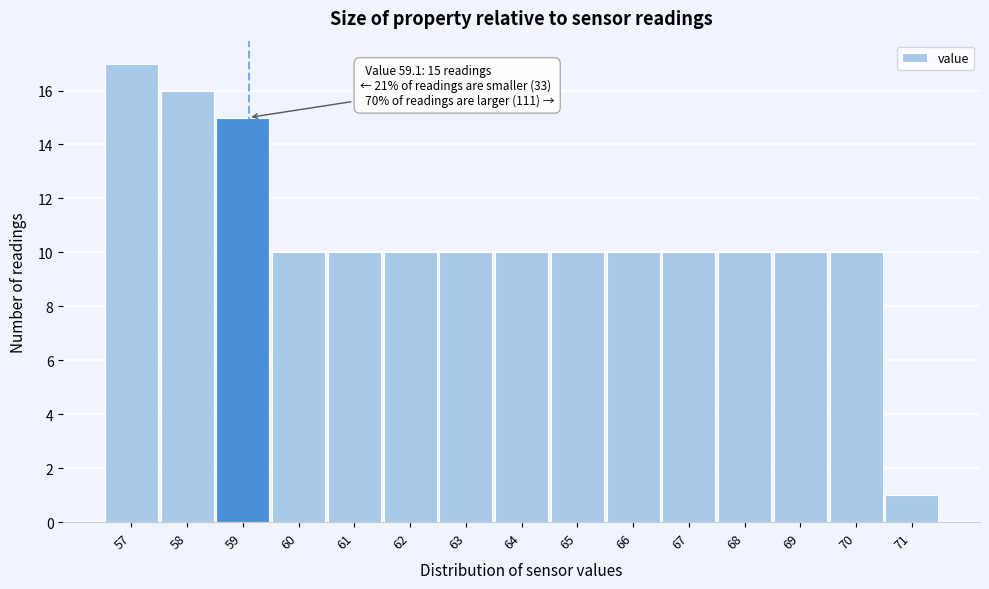

Reading left to right, what are all the values shown in this chart?

57=17	58=16	59=15	60=10	61=10	62=10	63=10	64=10	65=10	66=10	67=10	68=10	69=10	70=10	71=1